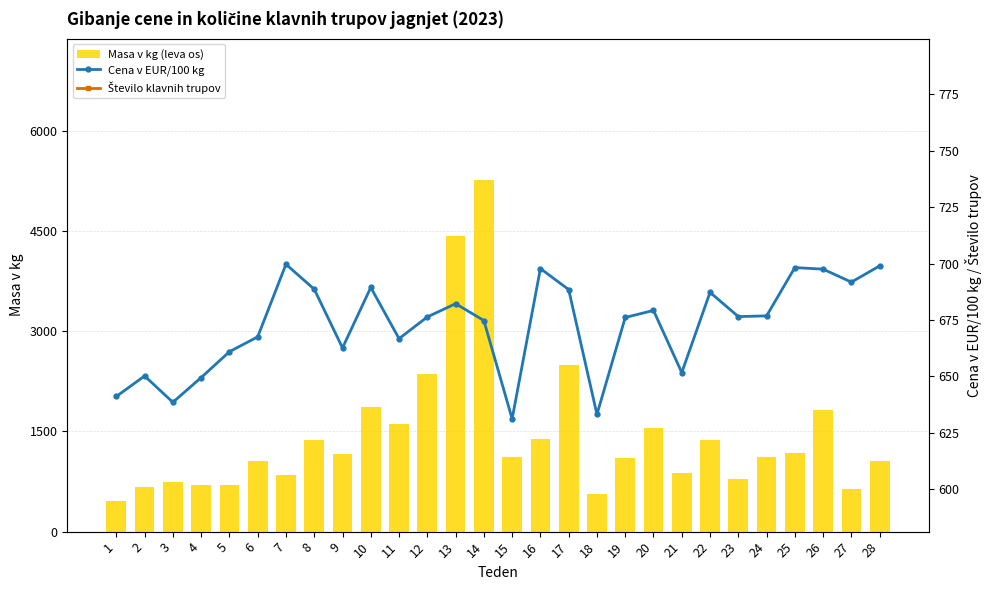

At how many categories does at least one series exceed 4077?

2